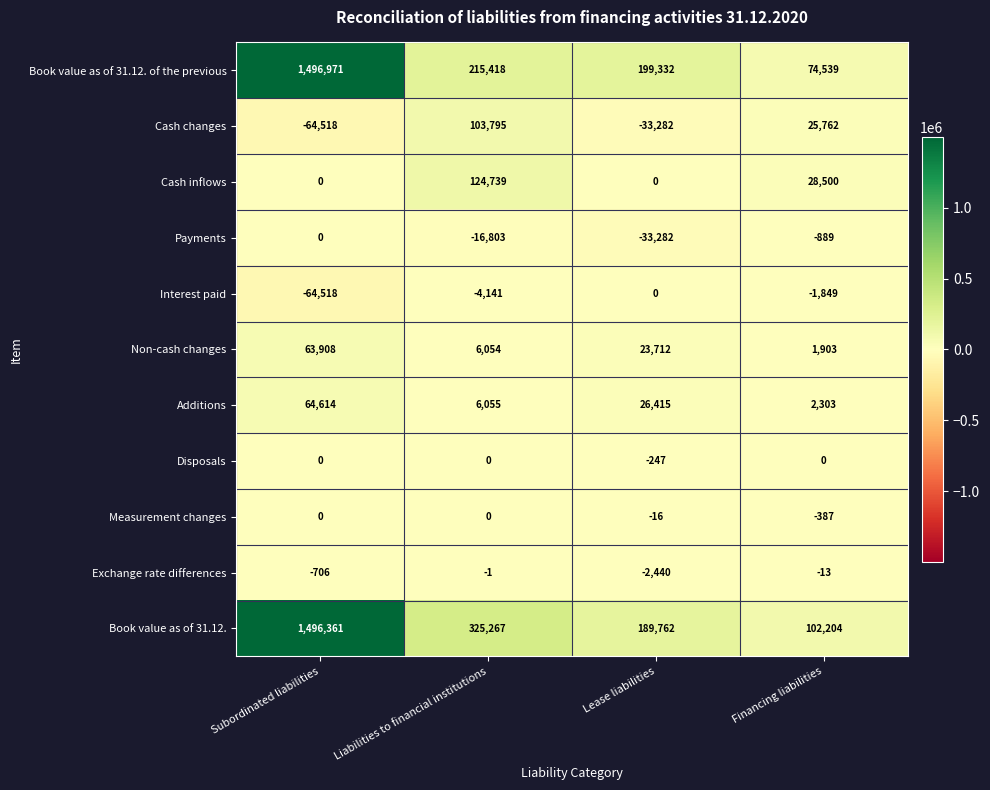

True or false: Additions has a value of 87040 at Subordinated liabilities.

False